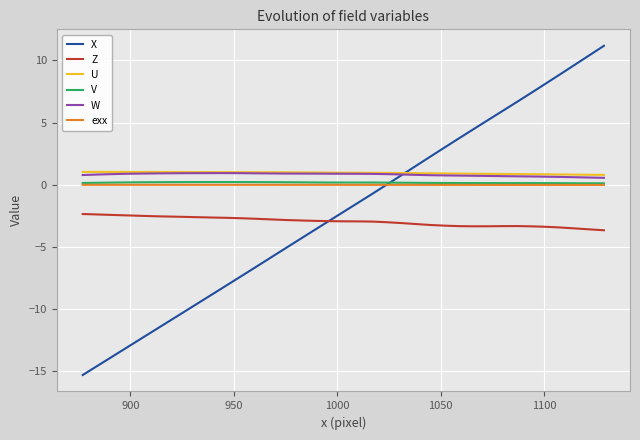

What is the minimum value shown in the chart?

-15.3